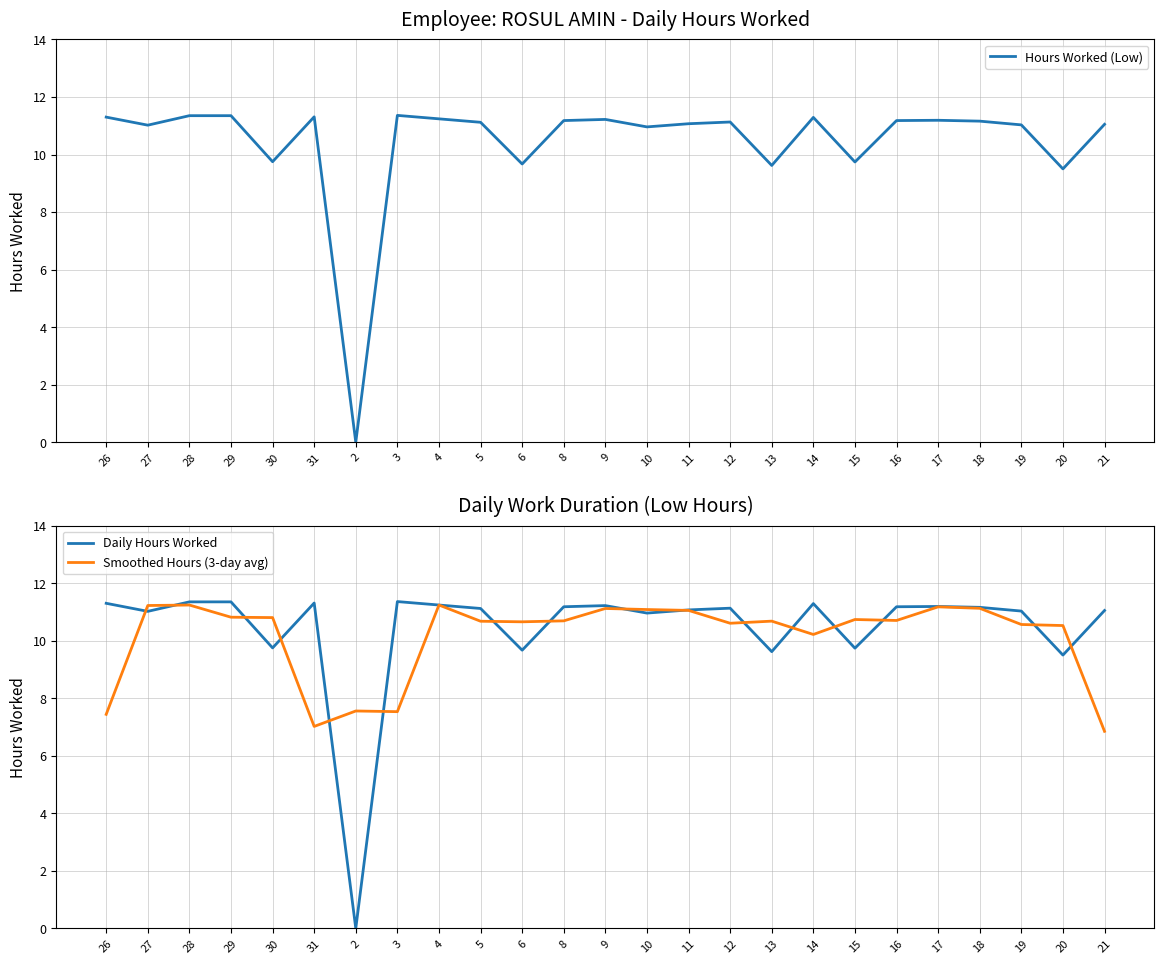

How many values in the Smoothed Hours (3-day avg) series are below 10?

5